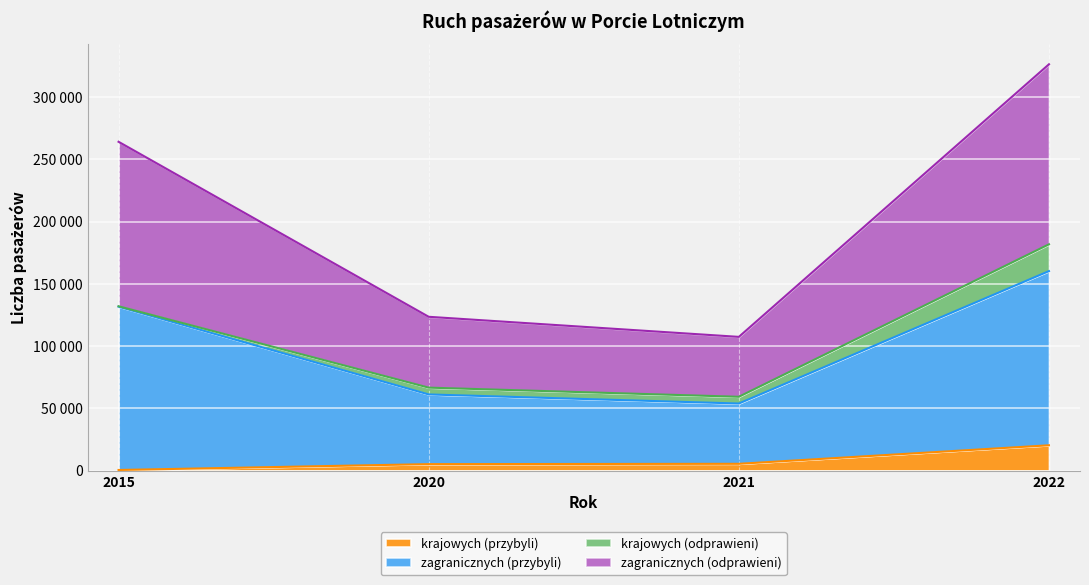

Which series has the largest total across all categories?

zagranicznych (odprawieni)